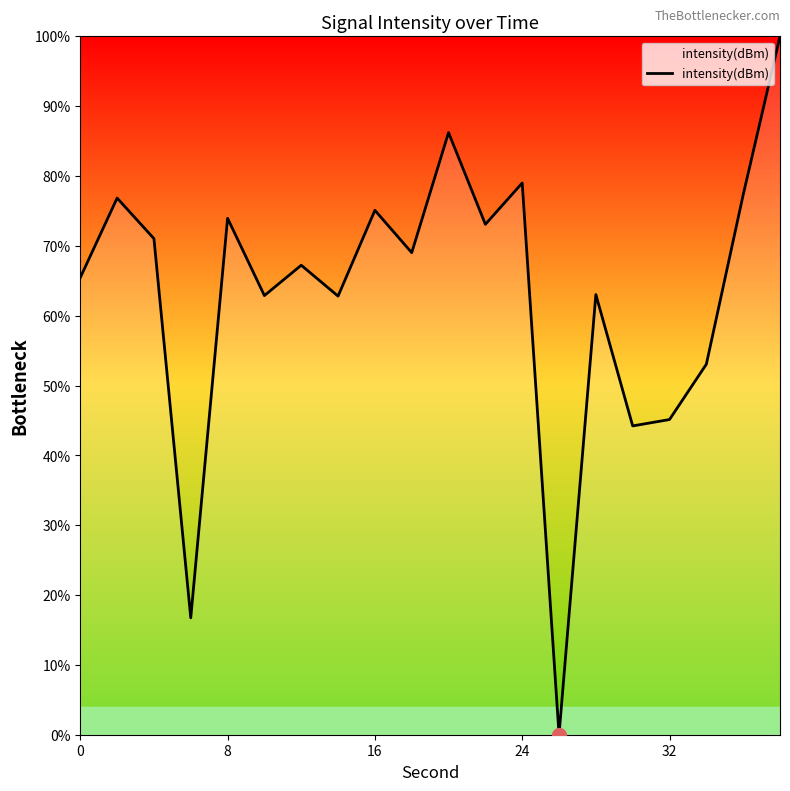

What is the maximum value shown in the chart?

100.0